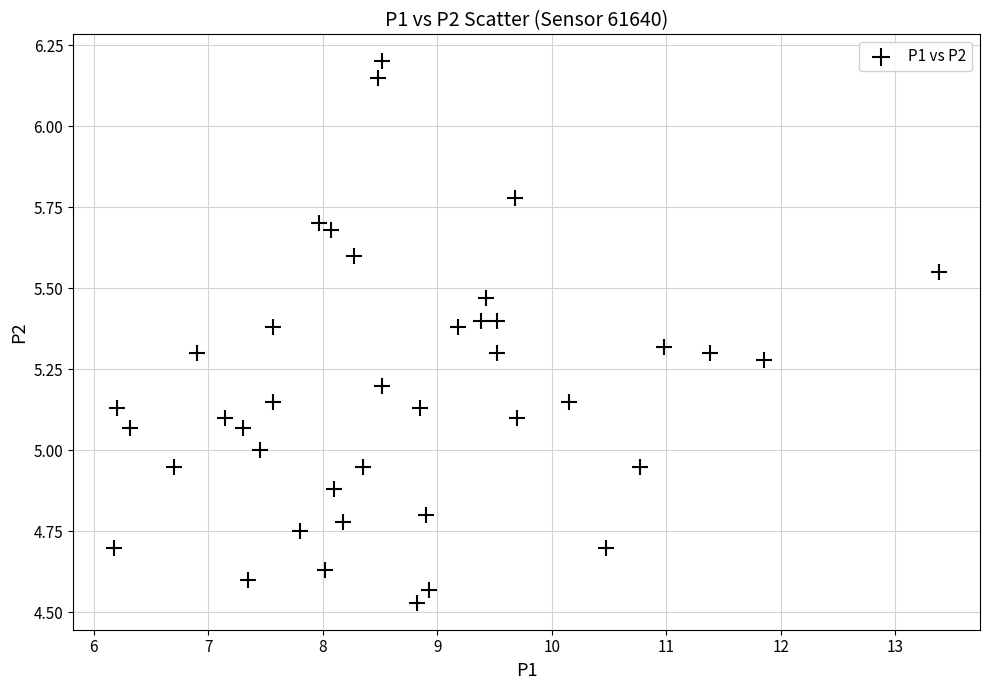

What is the range of Y values (max minus min)?

1.7